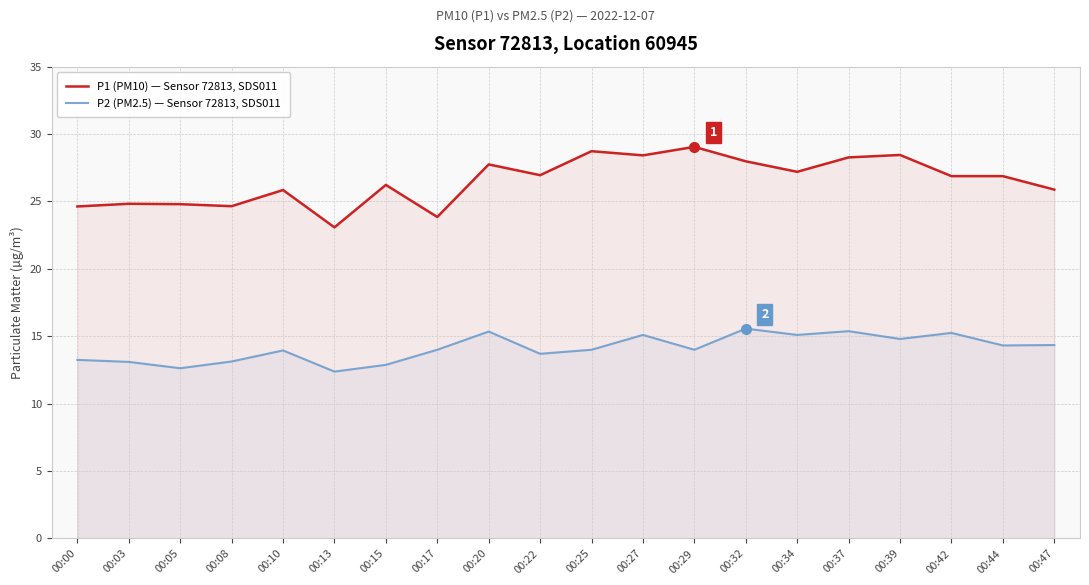

True or false: P1 (PM10) — Sensor 72813, SDS011 and P2 (PM2.5) — Sensor 72813, SDS011 intersect in this chart.

False